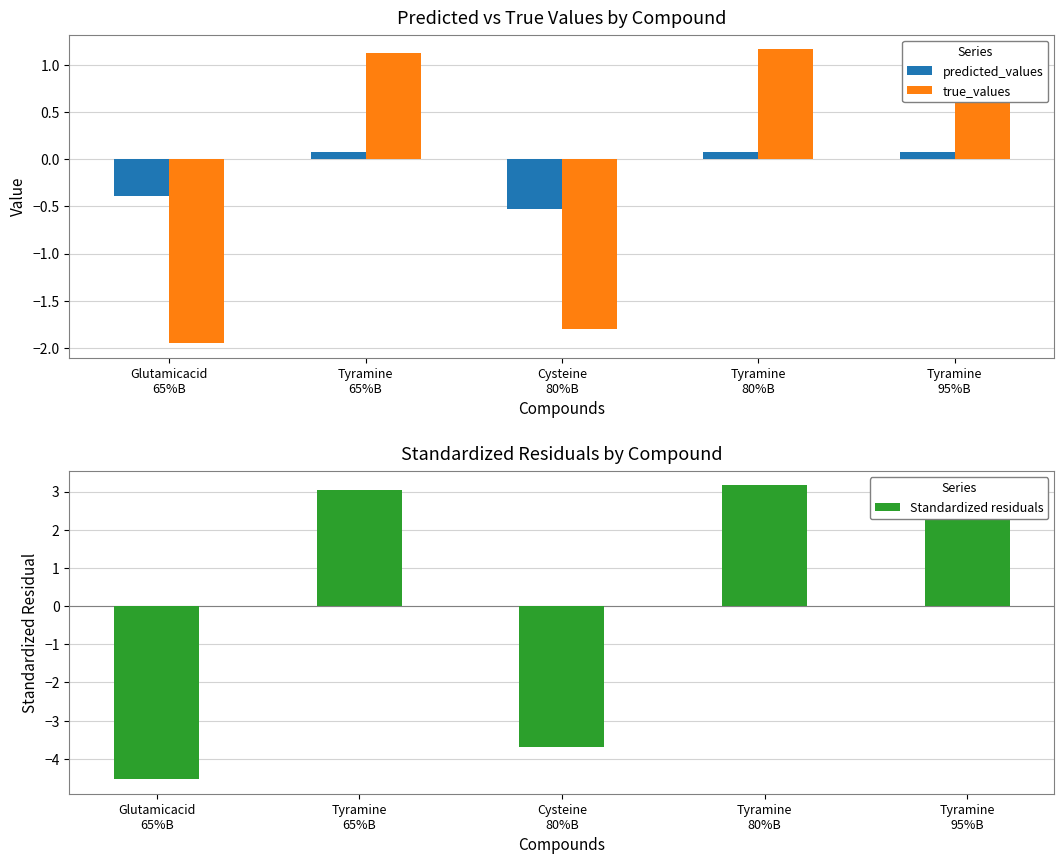

What is the sum of the predicted_values values at Glutamicacid
65%B and Tyramine
95%B?

-0.3